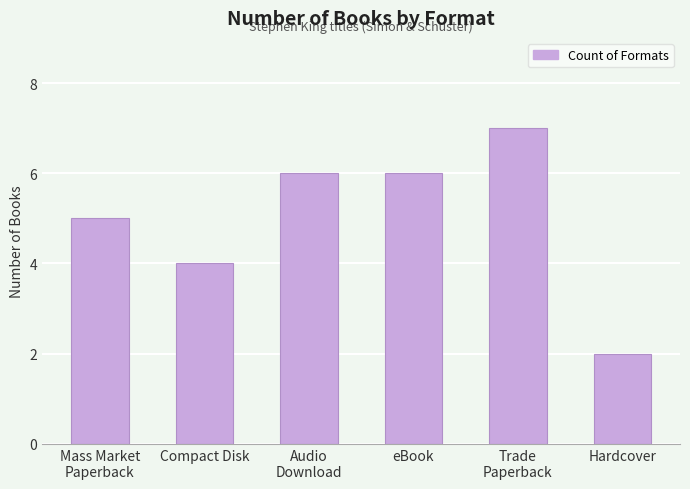

What value does the data have at eBook?

6